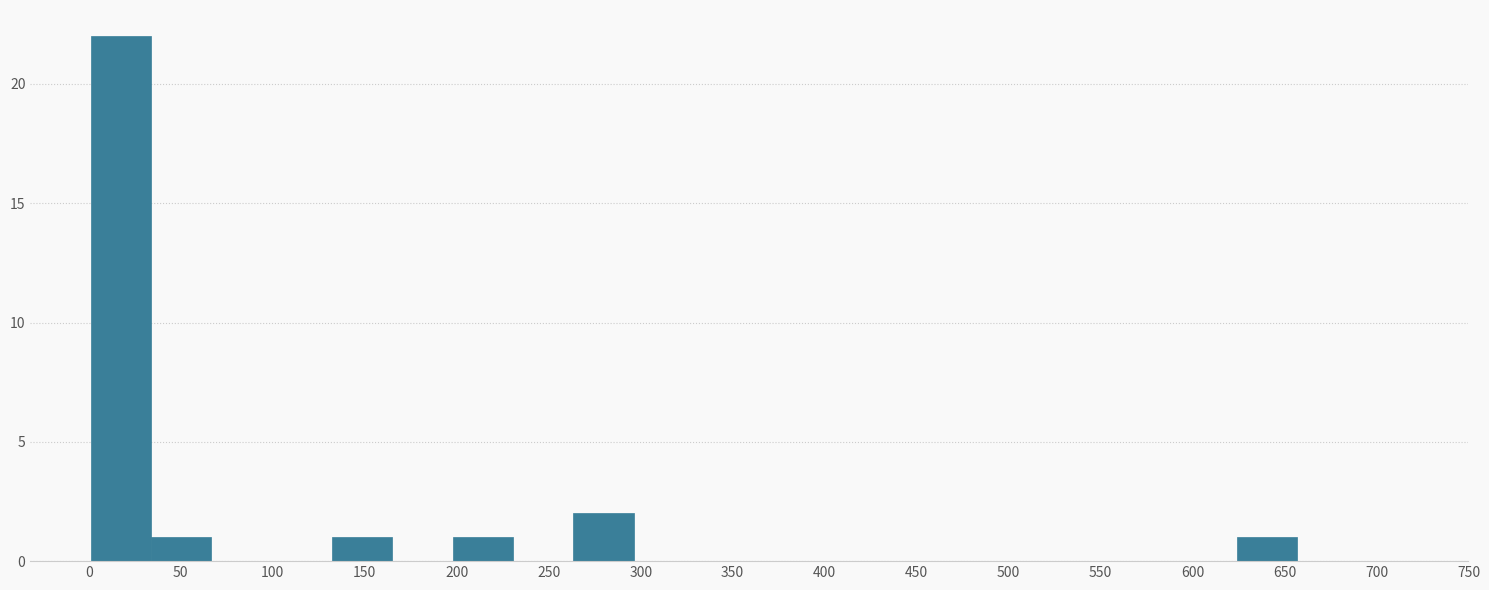

Reading left to right, list every bar in this chart as the range it spans on the x-axis followed by its height. Neither the bar edges nor the heights are printed on the chart, so give them approximately, as read against the axes.

0 to 35: 22
35 to 65: 1
65 to 100: 0
100 to 130: 0
130 to 165: 1
165 to 200: 0
200 to 230: 1
230 to 265: 0
265 to 295: 2
295 to 330: 0
330 to 360: 0
360 to 395: 0
395 to 425: 0
425 to 460: 0
460 to 495: 0
495 to 525: 0
525 to 560: 0
560 to 590: 0
590 to 625: 0
625 to 655: 1